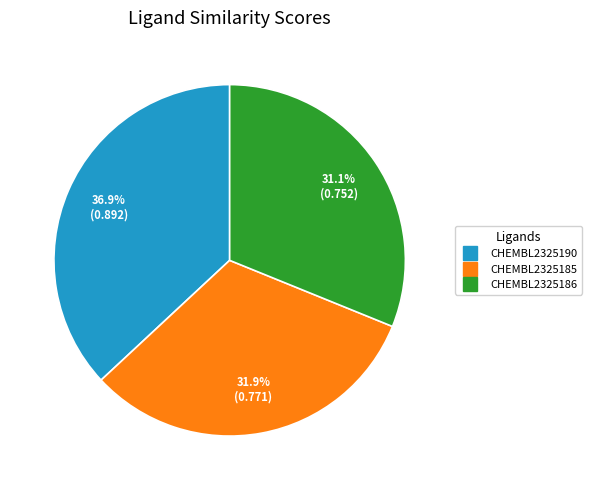

How many segments does this pie chart have?

3